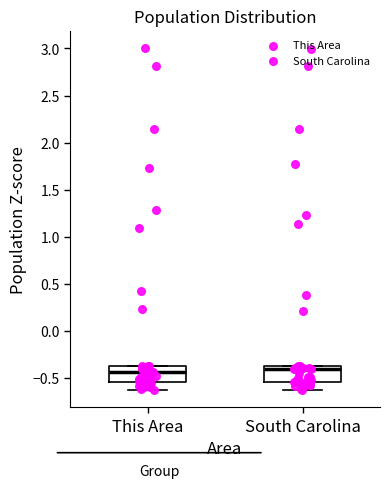

Reading left to right, transcribe this box plot: for each box, give where its median line is, the range the box spans, and where its two whiskers end, as read against the y-axis. The values are not printed on the chart, so give them approximately, as read against the axis.

This Area: median -0.45, box -0.55 to -0.40, whiskers -0.65 to -0.40
South Carolina: median -0.40, box -0.55 to -0.35, whiskers -0.65 to -0.35